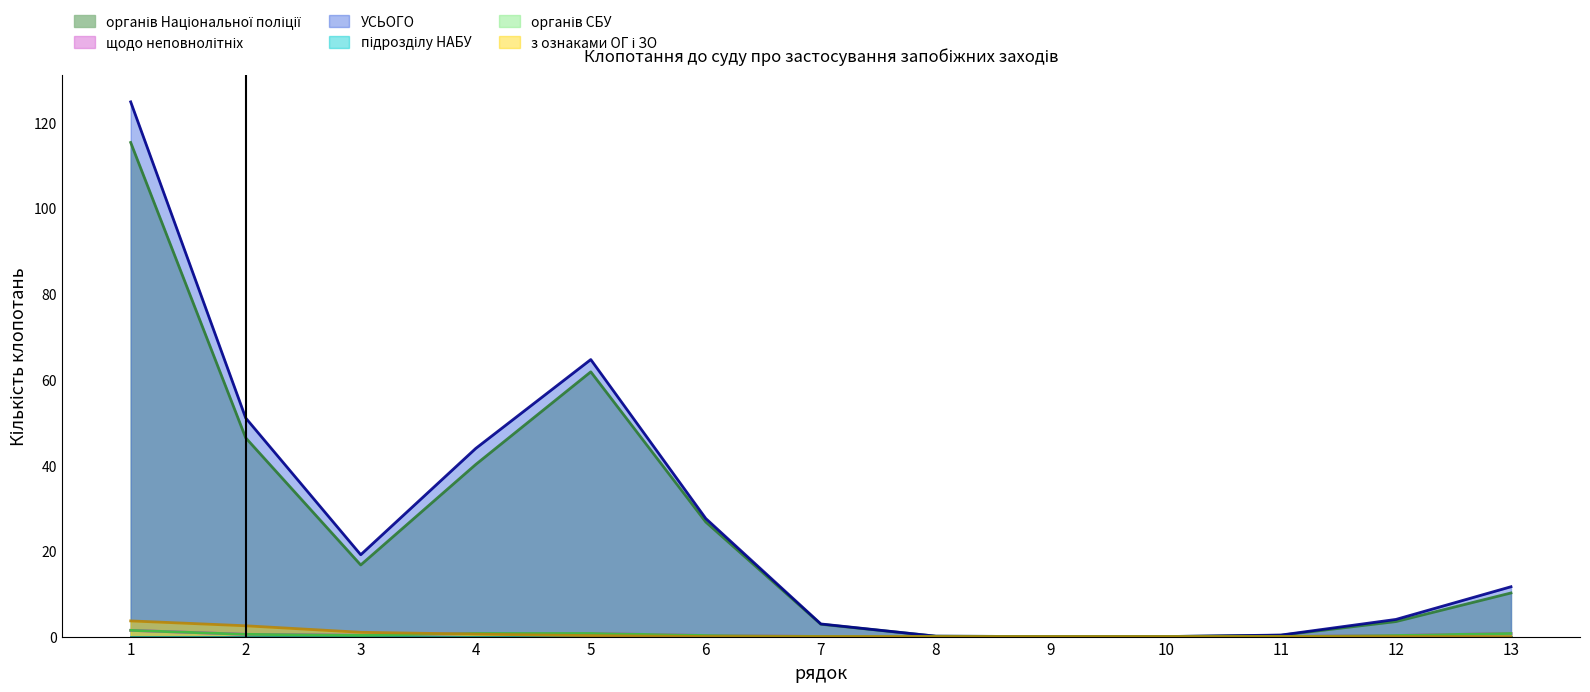

What are all the series names shown in the legend?

органів Національної поліції, щодо неповнолітніх, УСЬОГО, підрозділу НАБУ, органів СБУ, з ознаками ОГ і ЗО